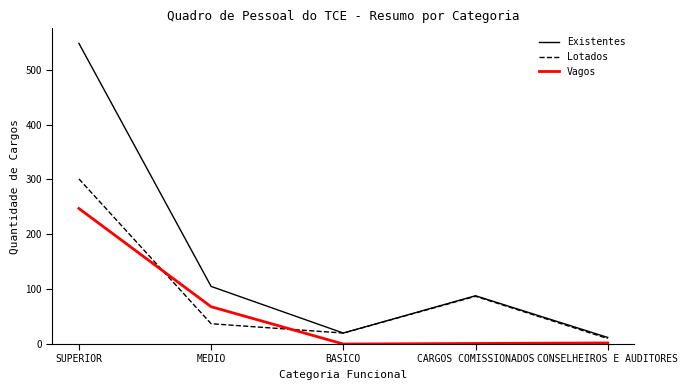

True or false: Existentes has a value of 88 at CARGOS COMISSIONADOS.

True